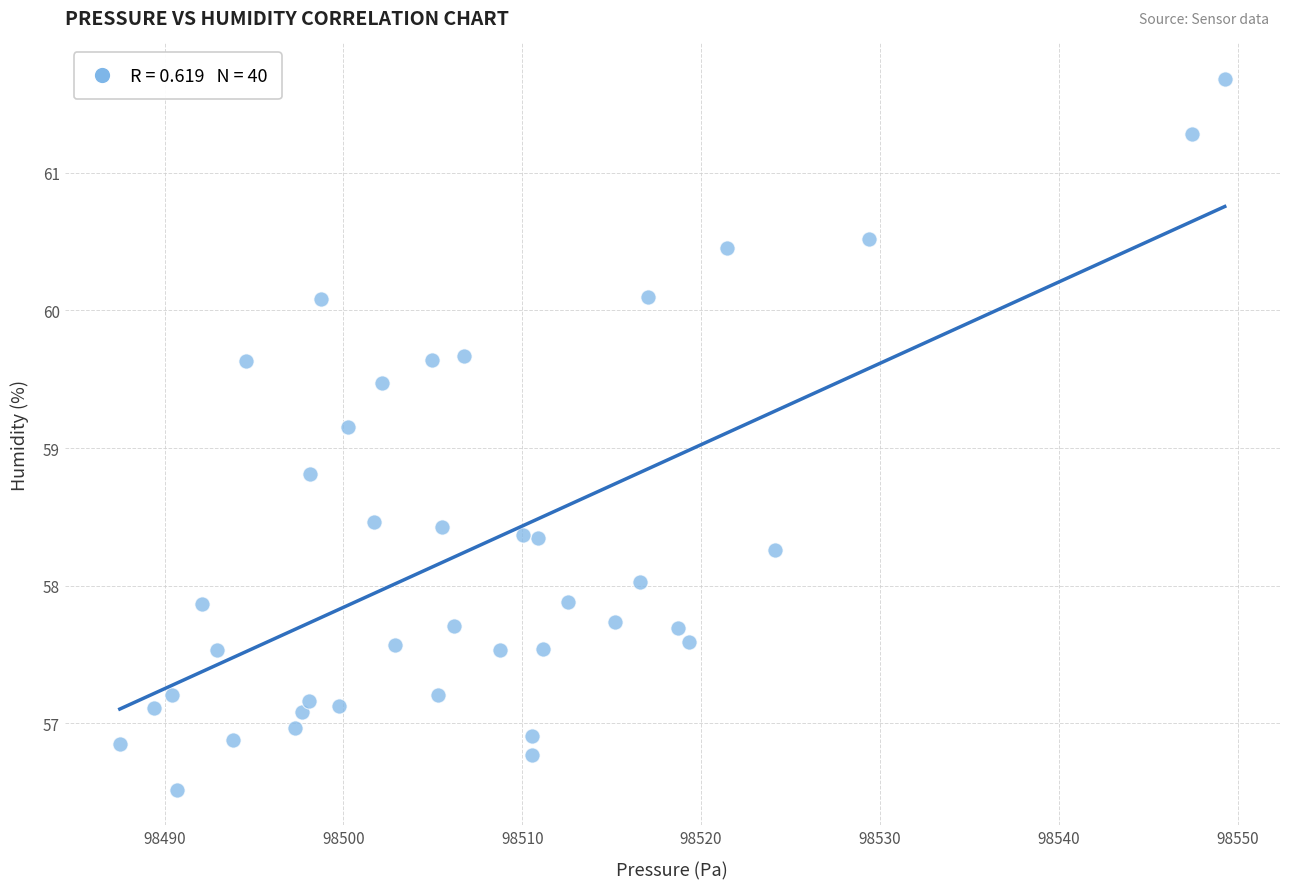

What is the range of X values (max minus min)?

61.8